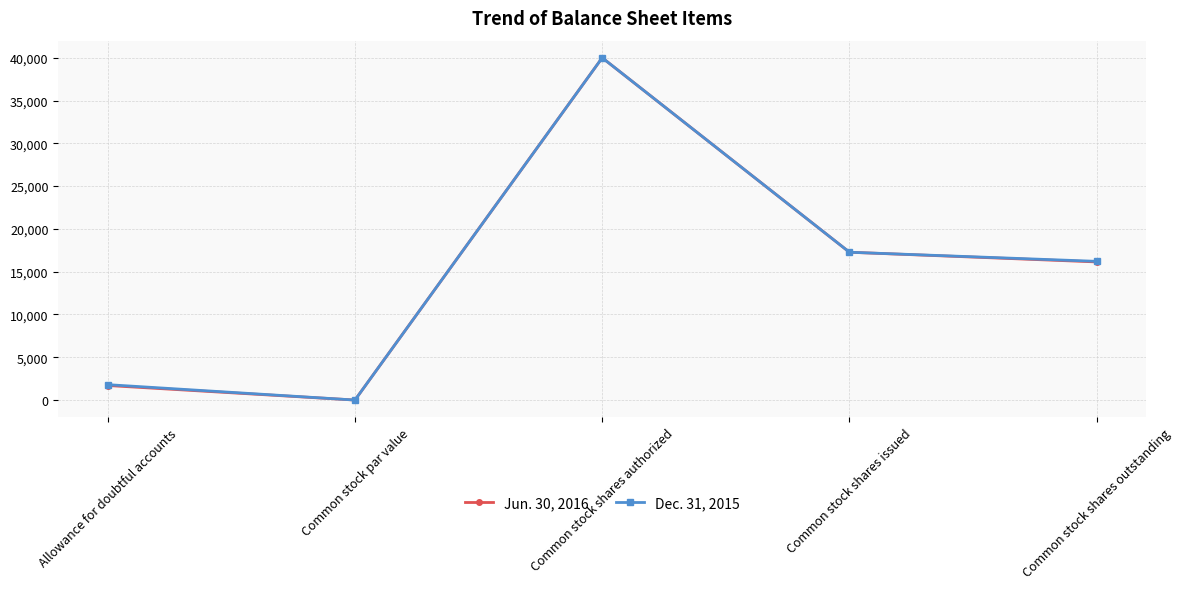

Which series changed the most between Allowance for doubtful accounts and Common stock shares outstanding?

Jun. 30, 2016